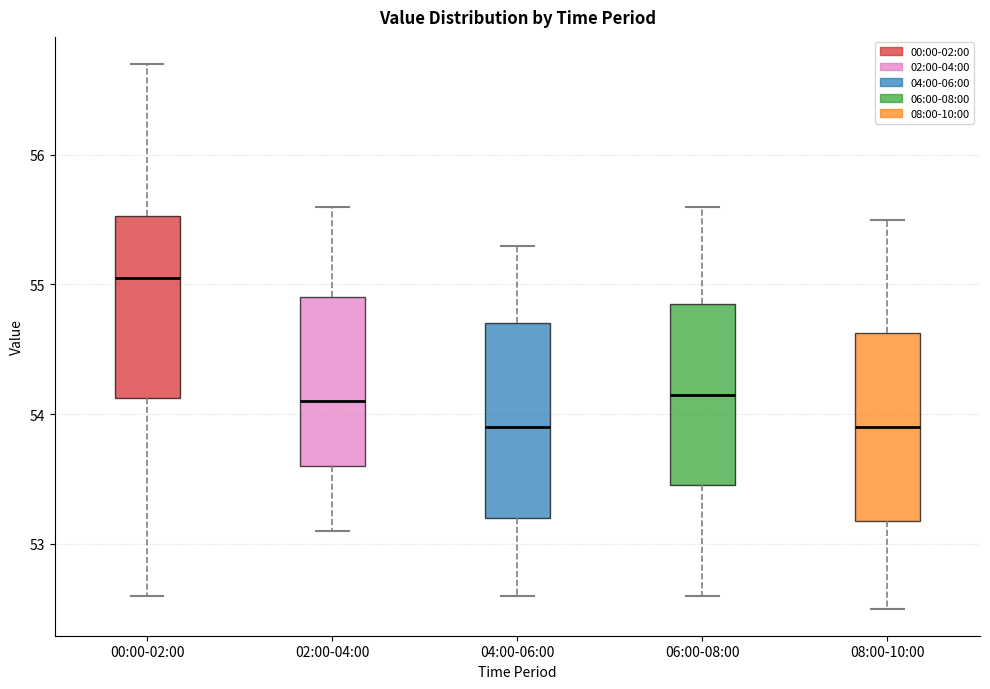

Reading left to right, read every box against the y-axis: the position of its median line, the range the box covers, and the ends of its whiskers. The values are not printed on the chart, so give them approximately, as read against the axis.

00:00-02:00: median 55.1, box 54.1 to 55.5, whiskers 52.6 to 56.7
02:00-04:00: median 54.1, box 53.6 to 54.9, whiskers 53.1 to 55.6
04:00-06:00: median 53.9, box 53.2 to 54.7, whiskers 52.6 to 55.3
06:00-08:00: median 54.2, box 53.5 to 54.9, whiskers 52.6 to 55.6
08:00-10:00: median 53.9, box 53.2 to 54.6, whiskers 52.5 to 55.5